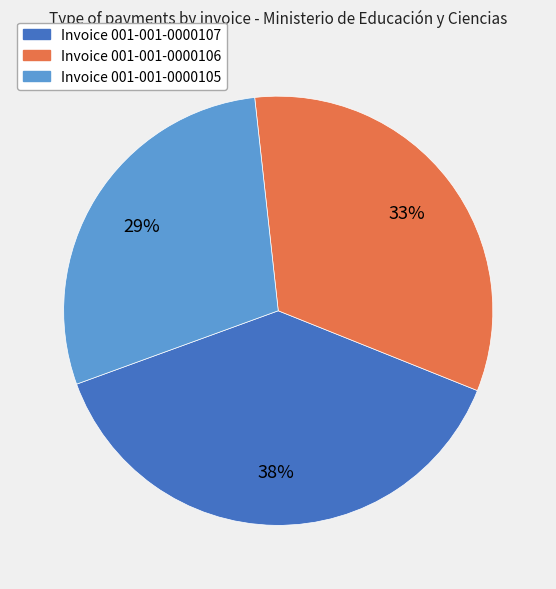

To the nearest percent, what is the average slice percentage?

33%